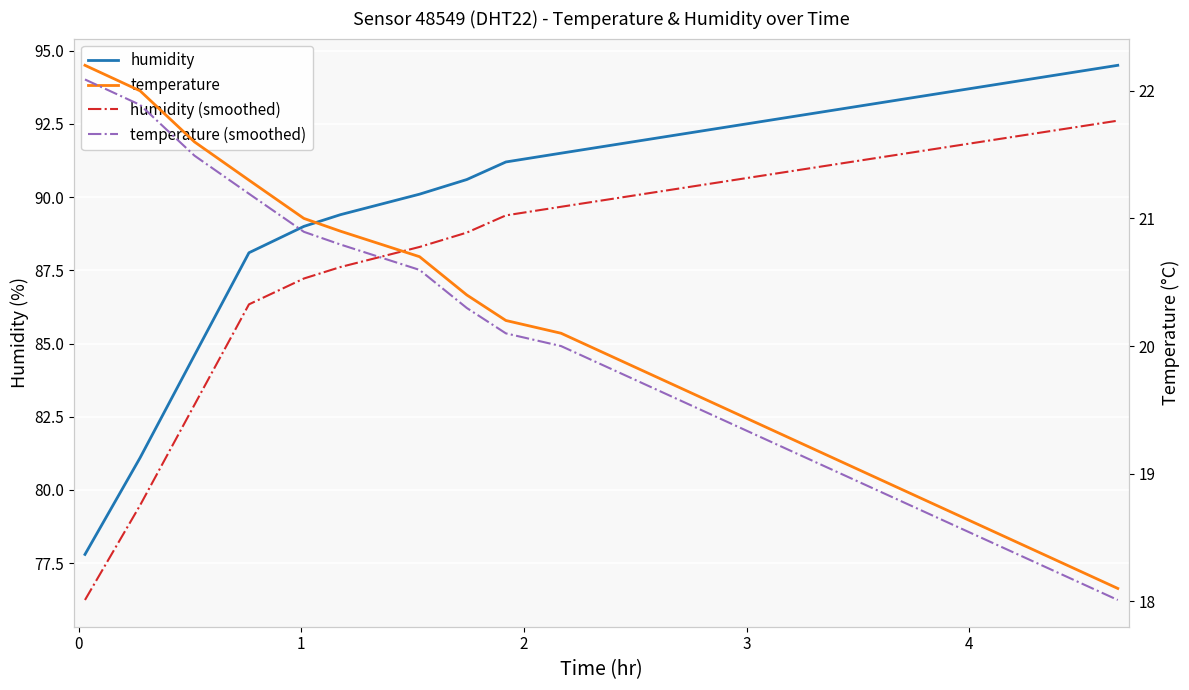

Which has a higher value, 3 or 1?

3